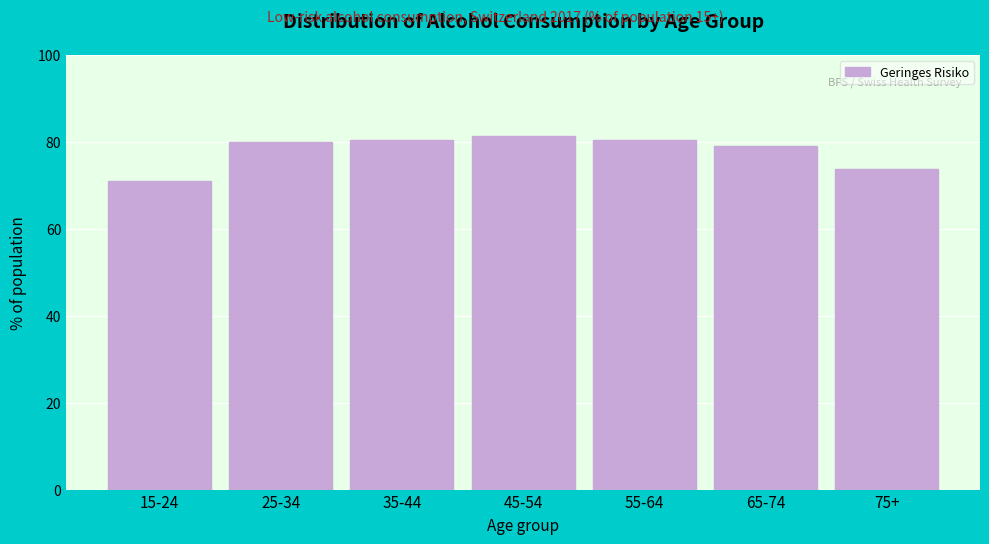

What is the value of the 1st bar from the left?

71.0